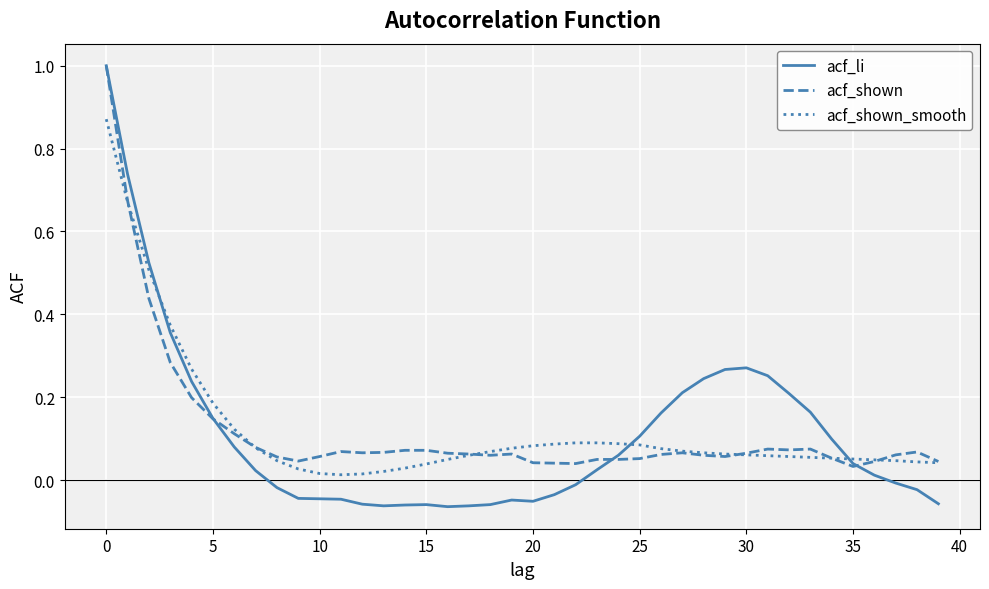

What is the maximum value shown in the chart?

1.0